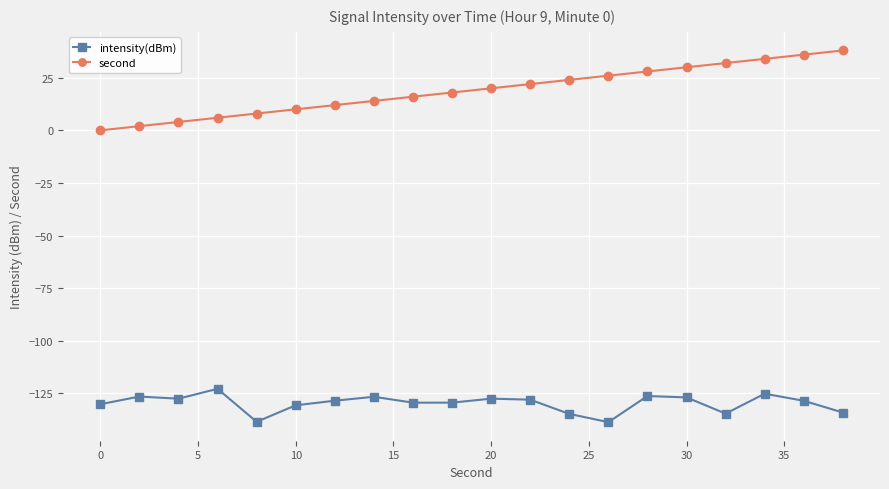

Which series has the largest range (max minus min)?

second